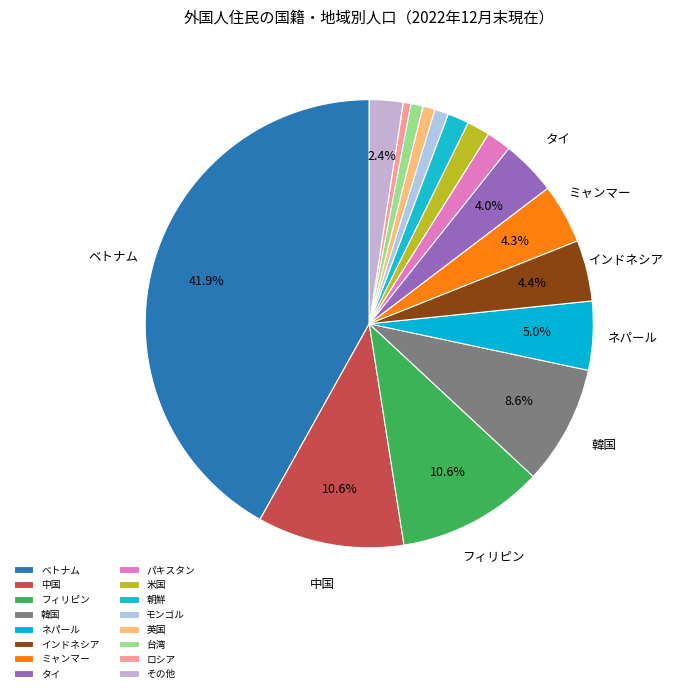

How many segments does this pie chart have?

16